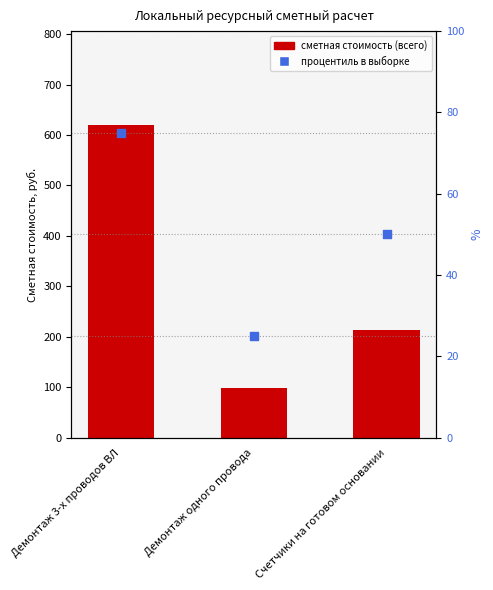

Which series has the largest Y range (max minus min)?

сметная стоимость (всего)